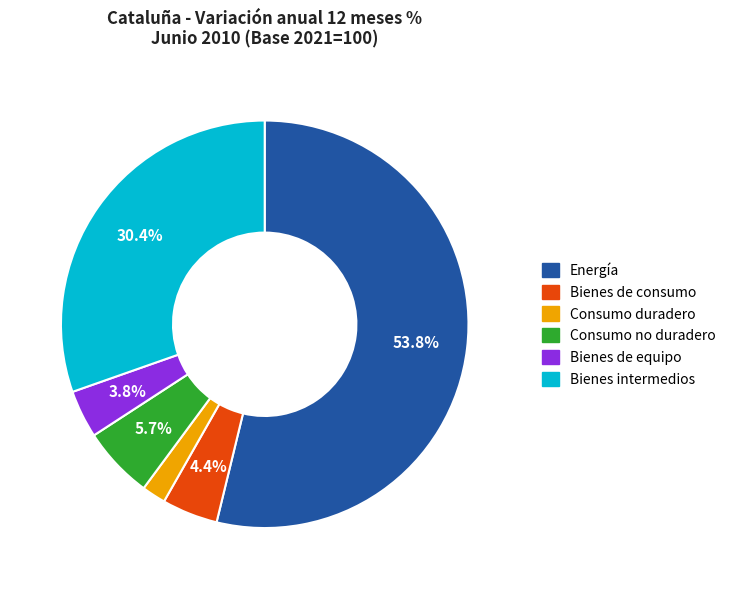

Combined, what portion of the pie is Bienes de equipo and Energía?

57.6%